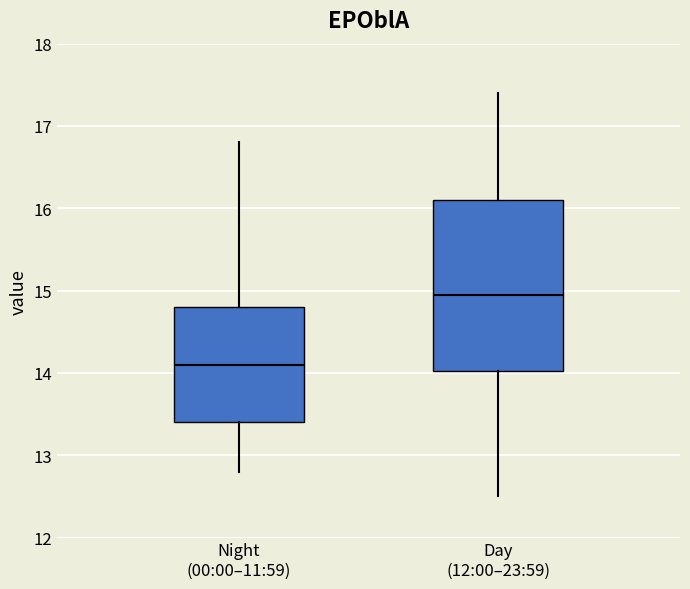

Reading left to right, transcribe this box plot: for each box, give where its median line is, the range the box spans, and where its two whiskers end, as read against the y-axis. The values are not printed on the chart, so give them approximately, as read against the axis.

Night (00:00–11:59): median 14.1, box 13.4 to 14.8, whiskers 12.8 to 16.8
Day (12:00–23:59): median 15.0, box 14.0 to 16.1, whiskers 12.5 to 17.4